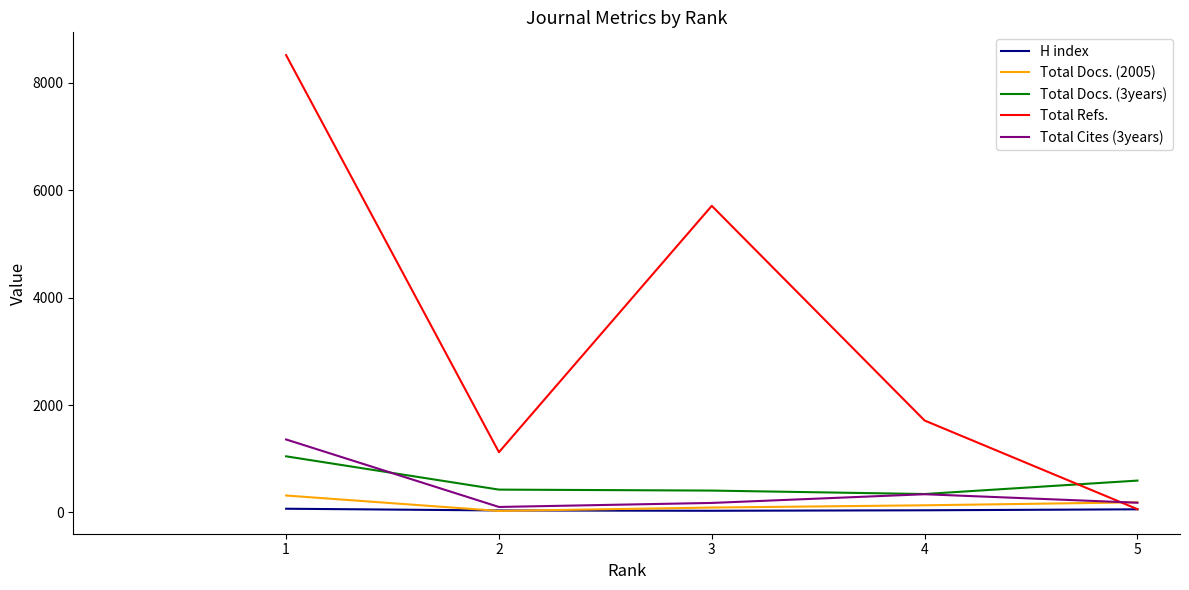

Where does the Total Docs. (3years) series first go above 426?

1